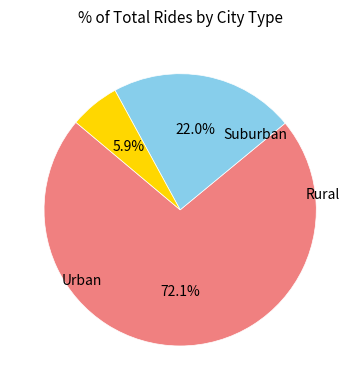

Is there a majority slice in this chart?

Yes